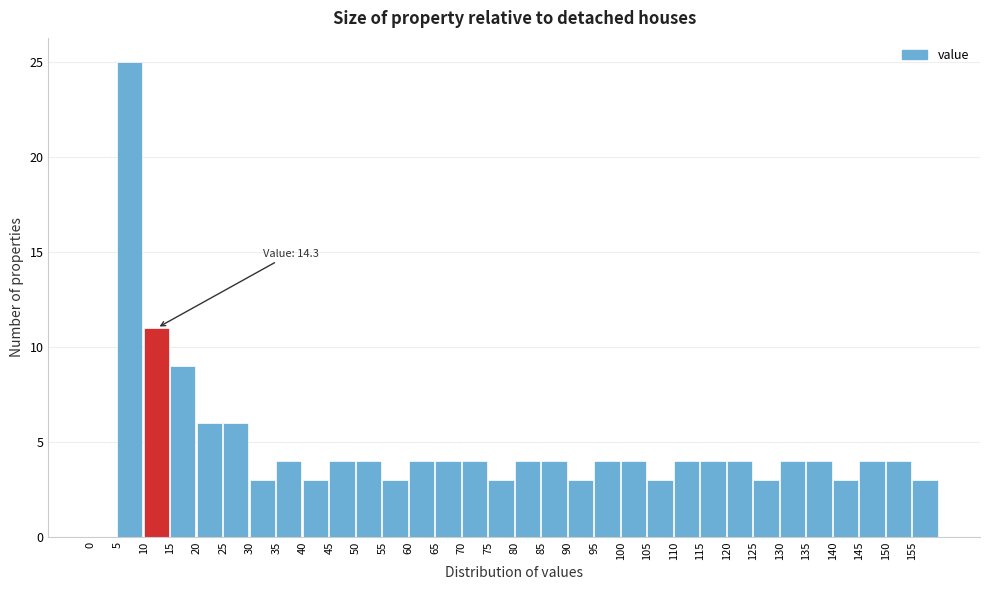

Over which range of the x-axis is the bar tallest?

5 to 10